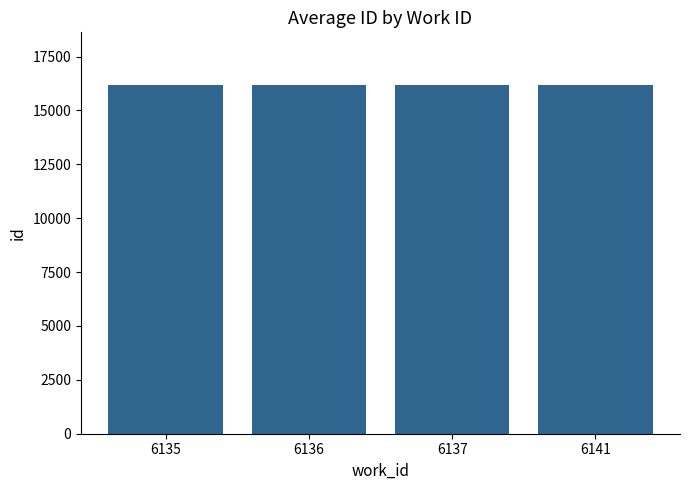

What is the smallest value displayed?

16187.0